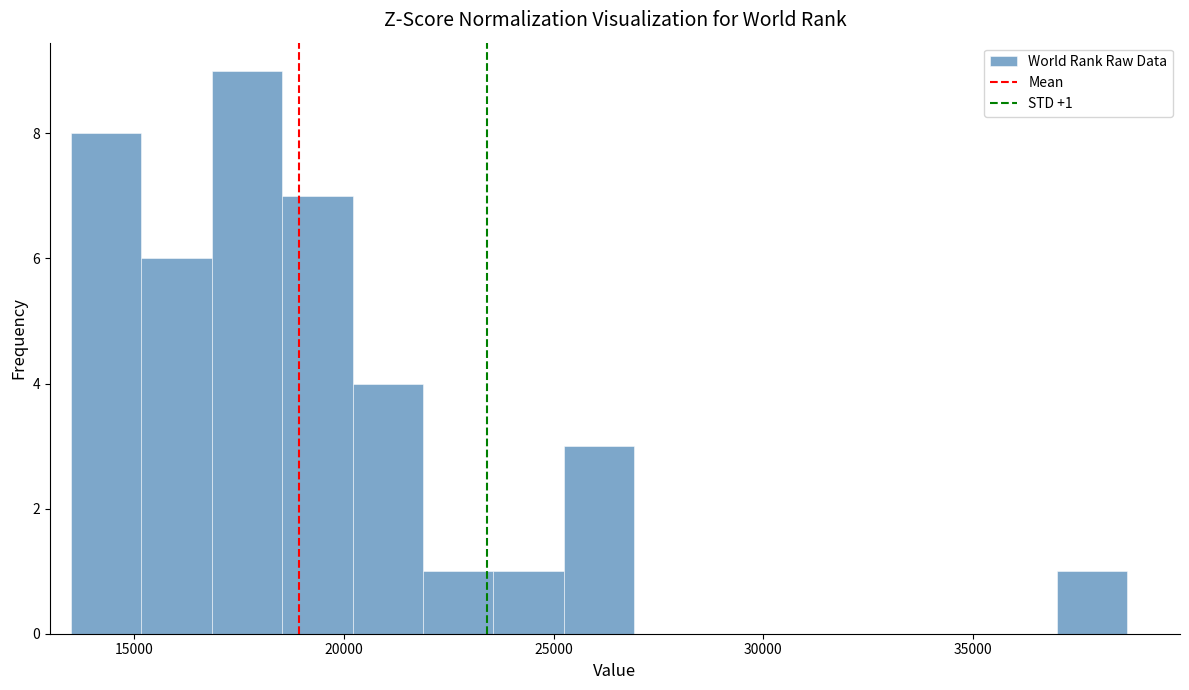

Read against the x-axis, roughly where is the centre of the tallest bar?

17500